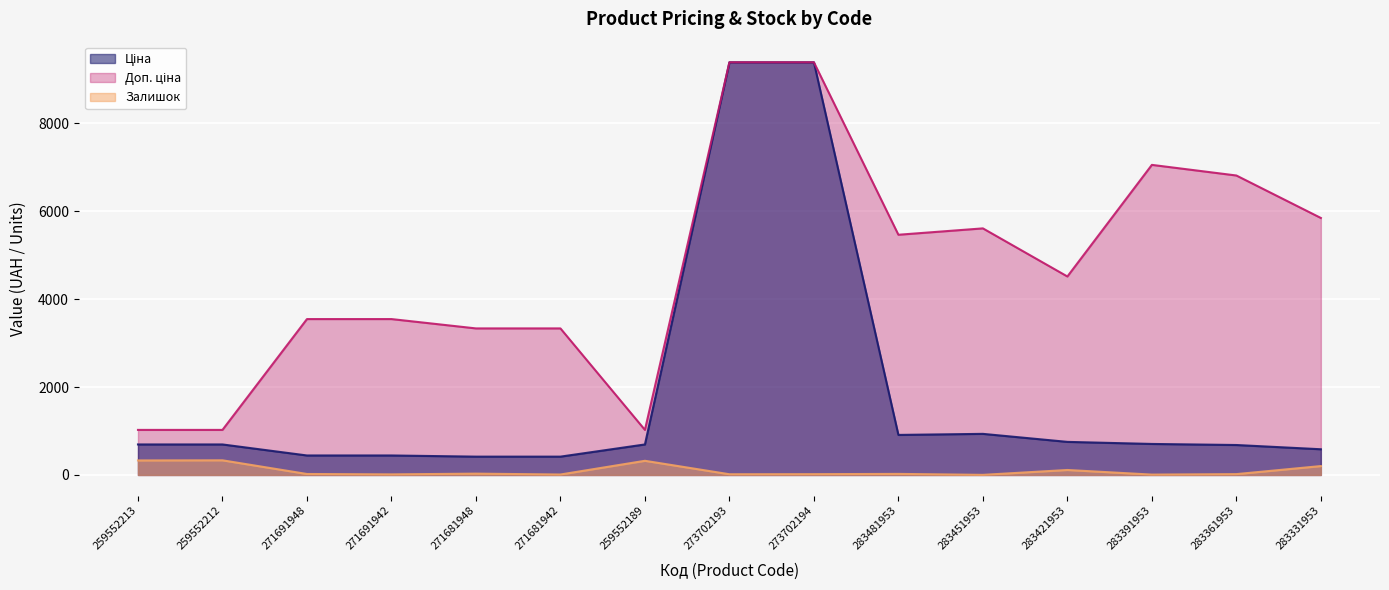

Reading left to right, transcribe all the data shown in this chart.

Ціна: 259552213=693.7	259552212=693.7	271691948=443.1	271691942=443.1	271681948=416.6	271681942=416.6	259552189=693.7	273702193=9384.0	273702194=9384.0	283481953=910.4	283451953=934.5	283421953=752.2	283391953=705.1	283361953=681.0	283331953=584.4
Доп. ціна: 259552213=1024.6	259552212=1024.6	271691948=3545.0	271691942=3545.0	271681948=3332.5	271681942=3332.5	259552189=1024.6	273702193=9384.0	273702194=9384.0	283481953=5462.3	283451953=5607.2	283421953=4513.3	283391953=7051.3	283361953=6809.8	283331953=5843.9
Залишок: 259552213=330.0	259552212=333.0	271691948=22.0	271691942=13.0	271681948=30.0	271681942=10.0	259552189=322.0	273702193=16.0	273702194=18.0	283481953=24.0	283451953=2.0	283421953=113.0	283391953=8.0	283361953=19.0	283331953=202.0